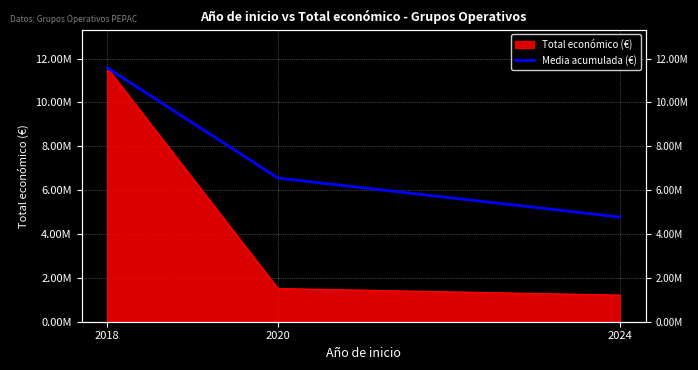

List the labels in order of value, largest first.

2018, 2020, 2024